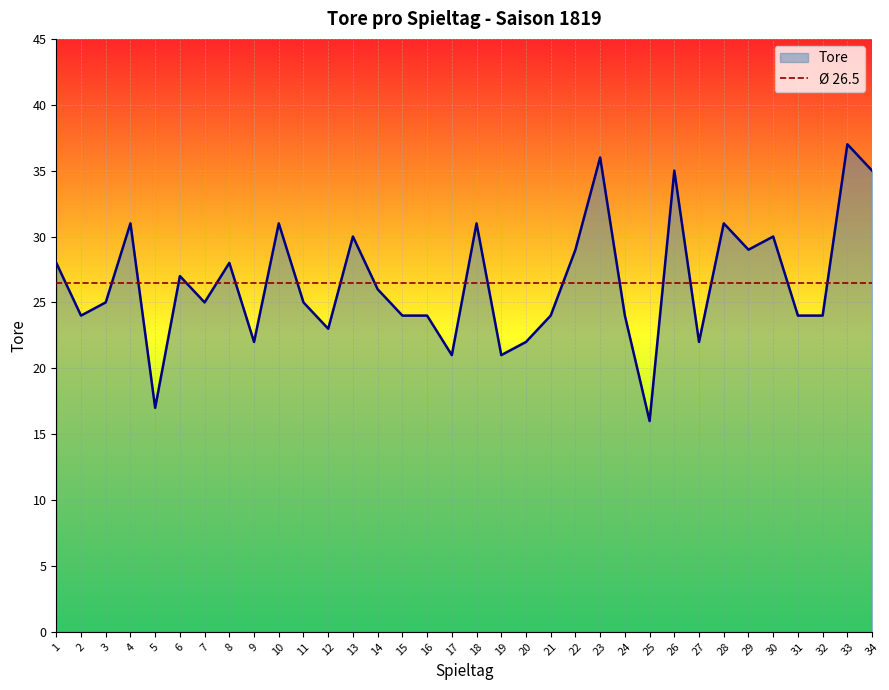

Which has a higher value, 24 or 12?

24